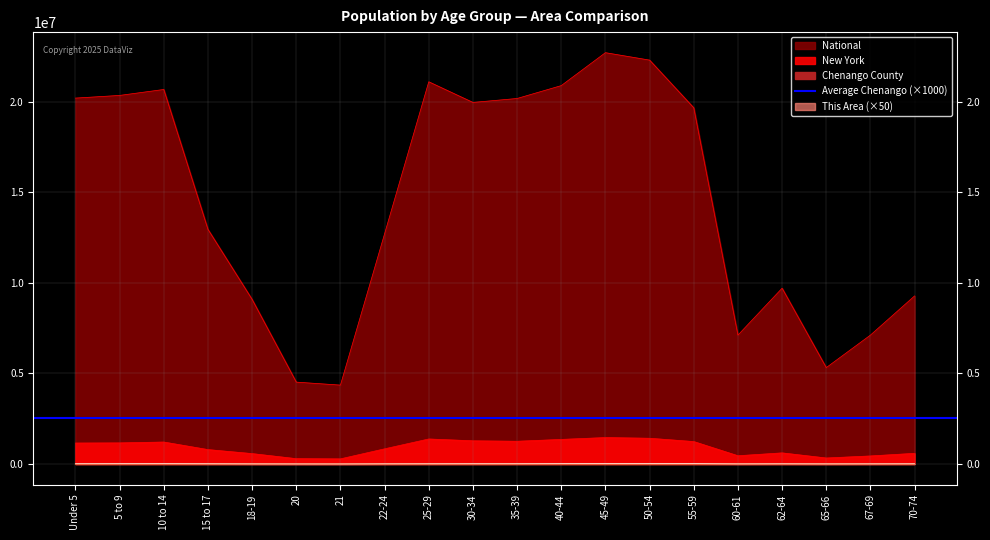

What is the label of the 7th point from the right?

50-54